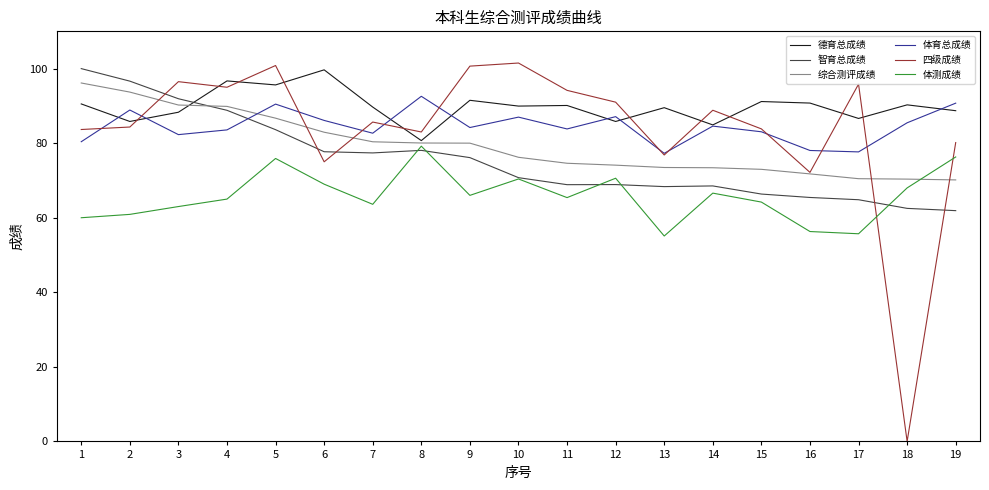

What is the sum of all 体测成绩 values?

1251.2